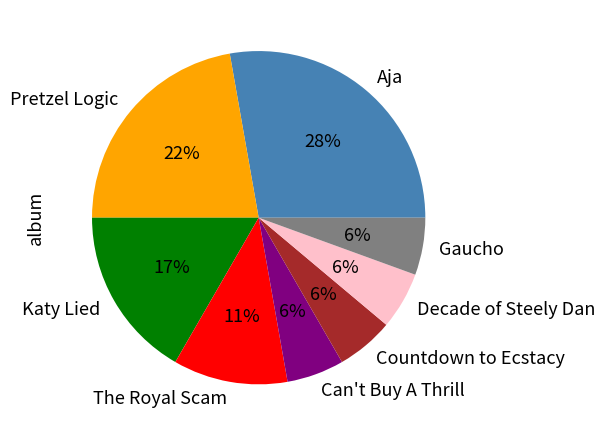

Which category has the biggest portion of the pie?

Aja